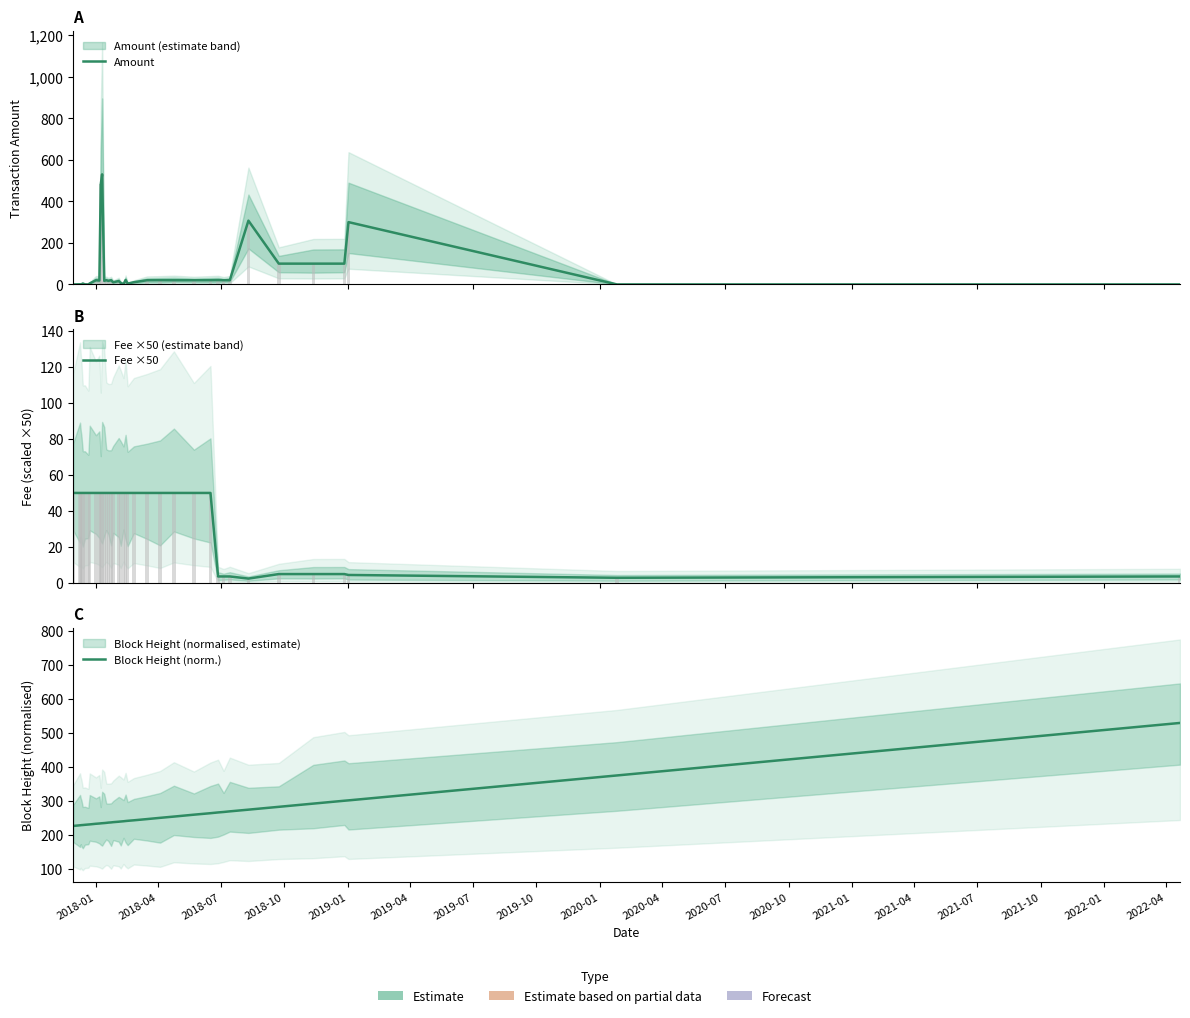

Which series has the widest spread of values?

Amount